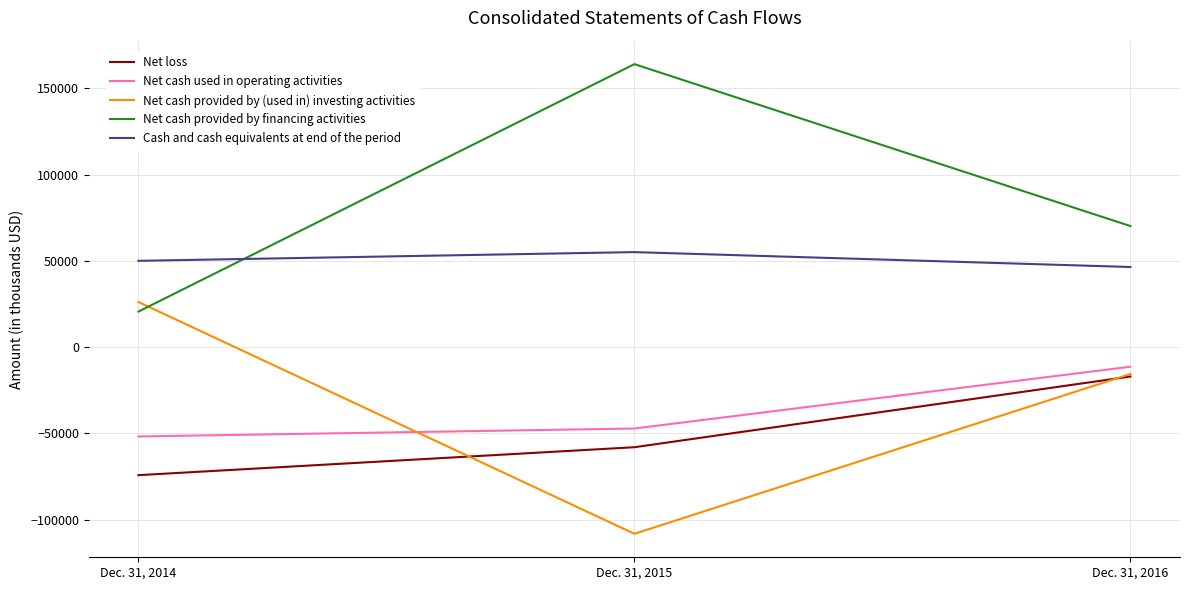

Which series has the largest total across all categories?

Net cash provided by financing activities